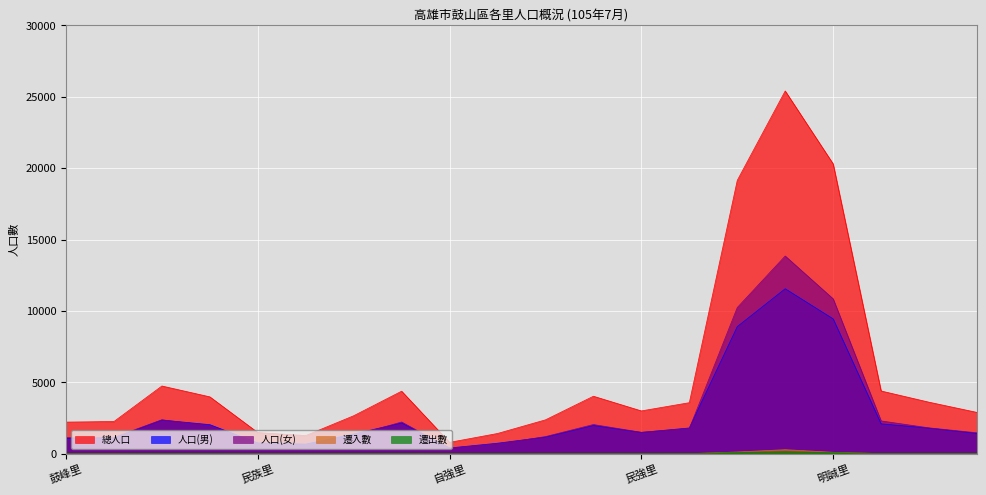

List the series in order of their peak value, lowest first.

遷出數, 遷入數, 人口(男), 人口(女), 總人口